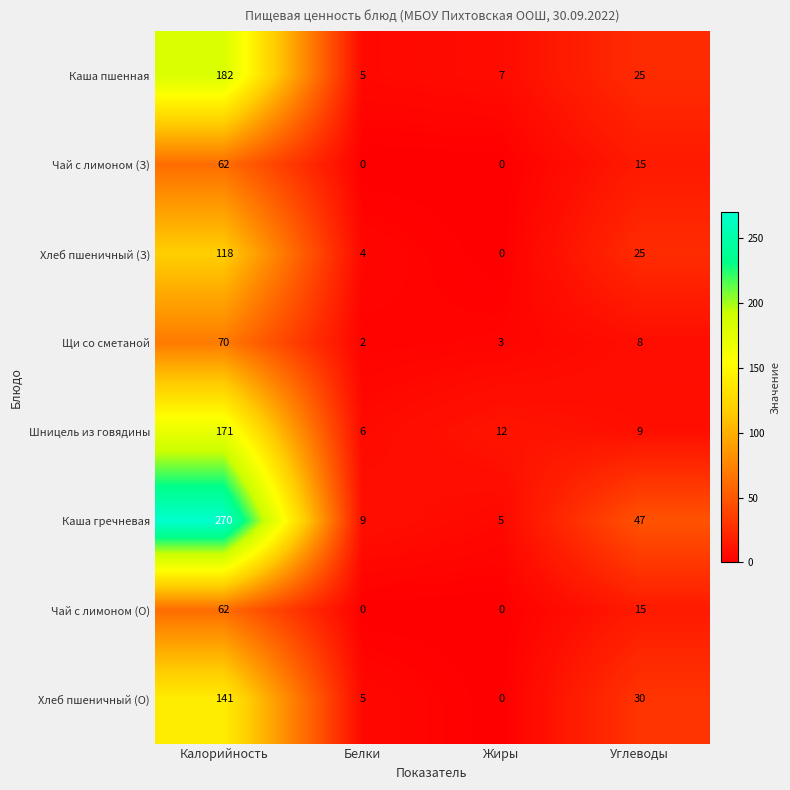

What is the difference between the highest and lowest values at Белки?

9